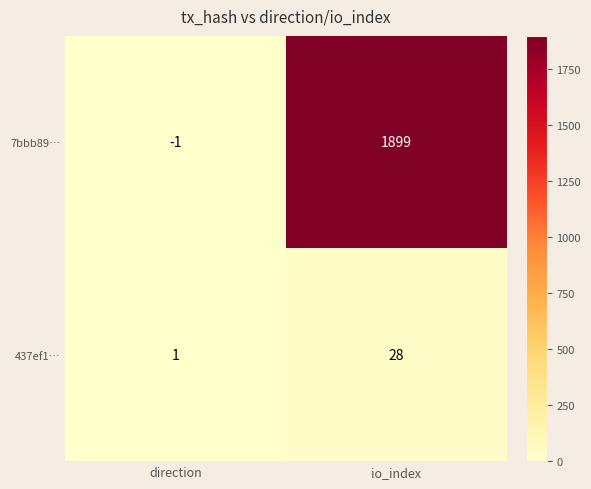

At how many categories does at least one series exceed 1781?

1